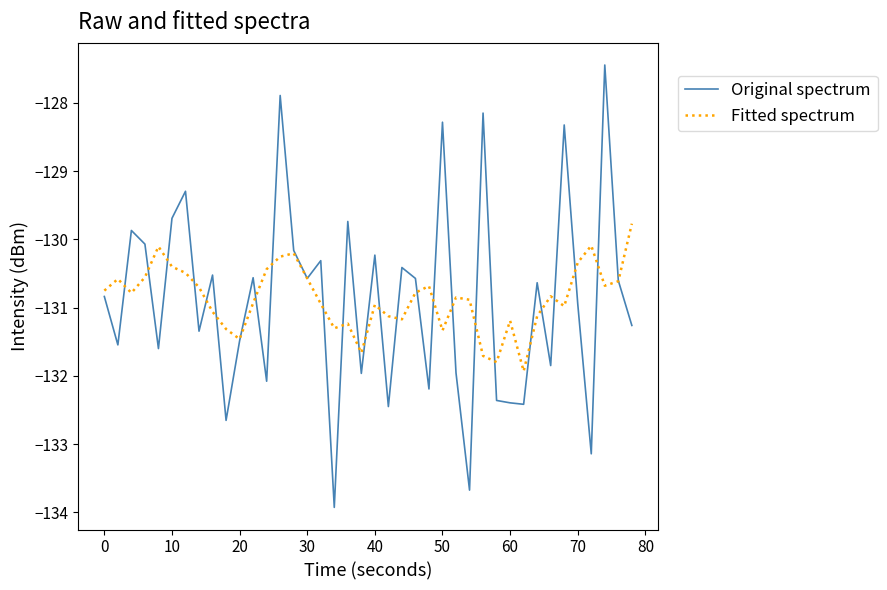

How many lines are shown in the chart?

2